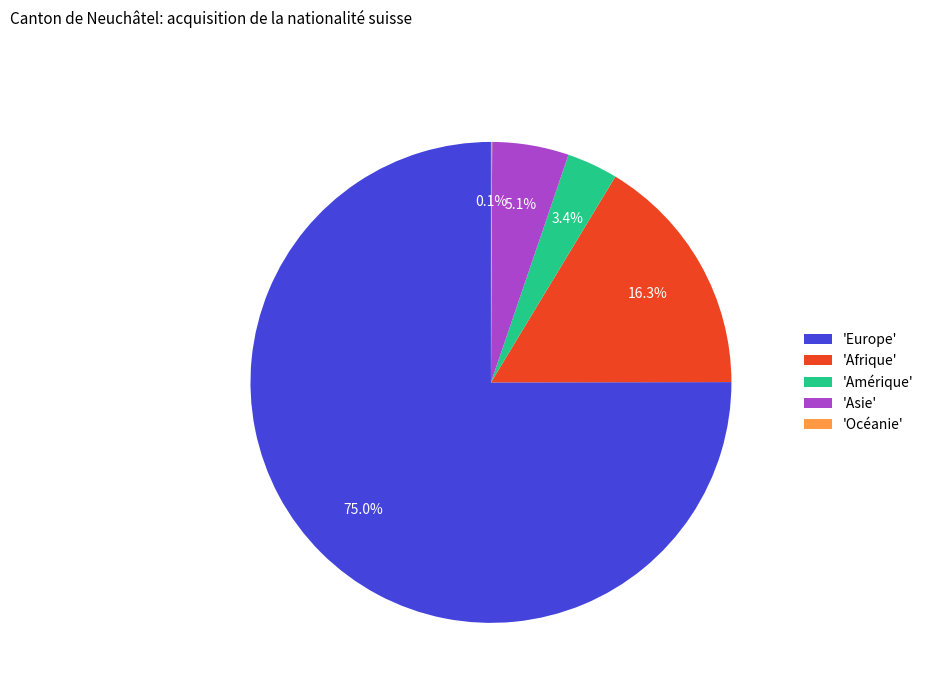

What is the largest slice in the pie chart?

'Europe'